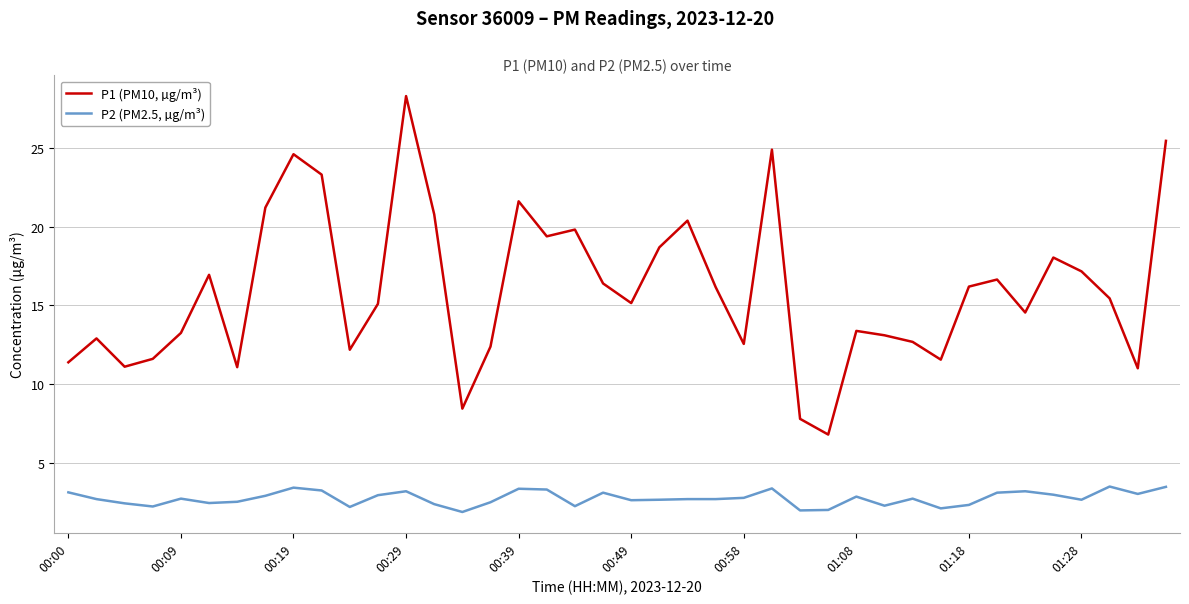

True or false: P1 (PM10, µg/m³) has more than 0 interior local peaks.

True